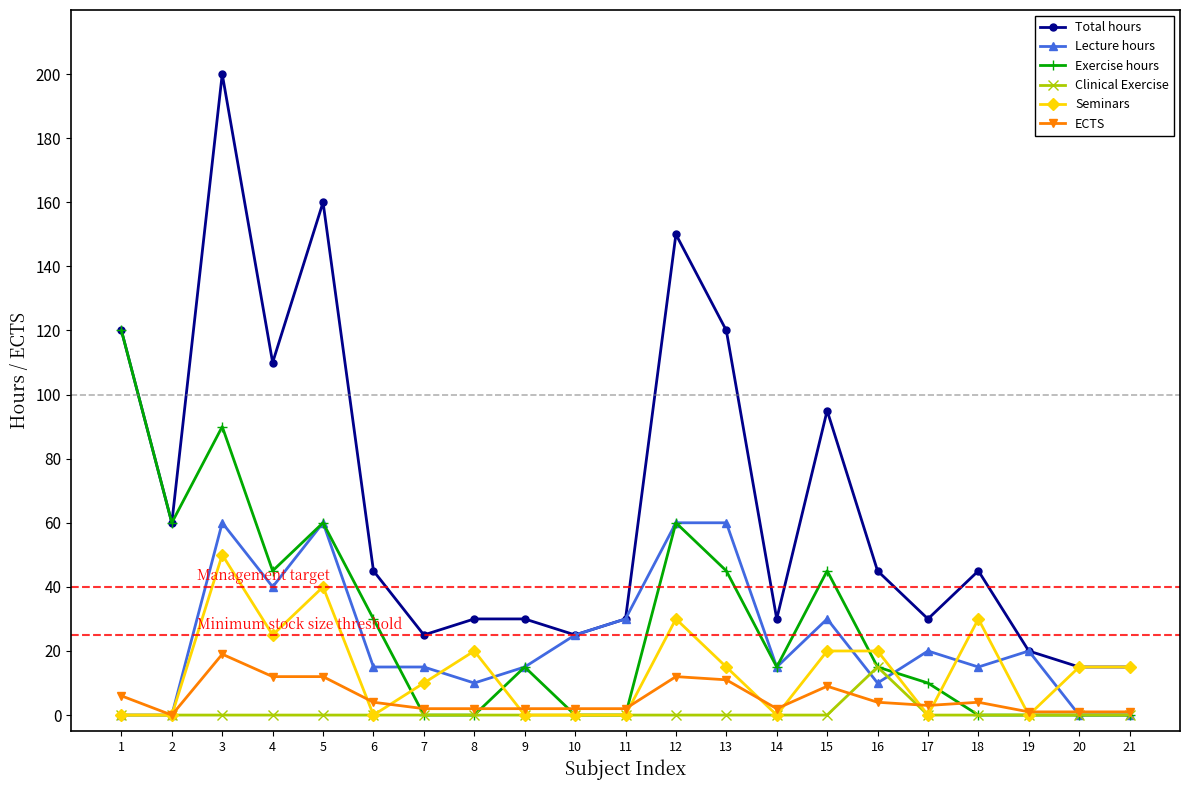

What is the total value across all series at 1?

246